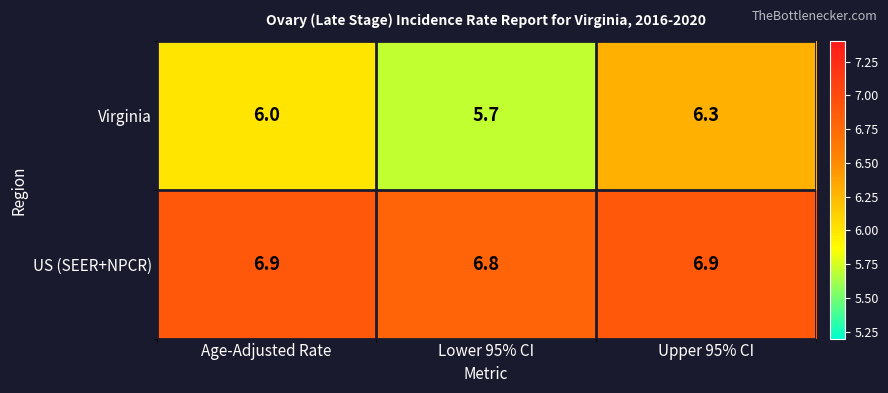

How many series are shown in this chart?

2